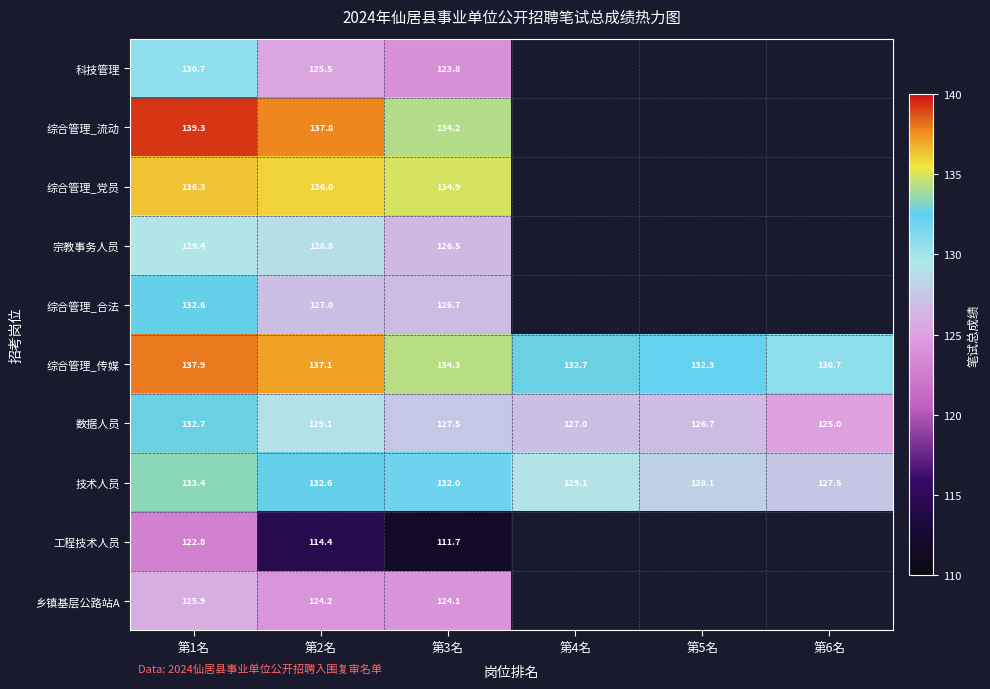

What is the smallest value displayed?

111.7